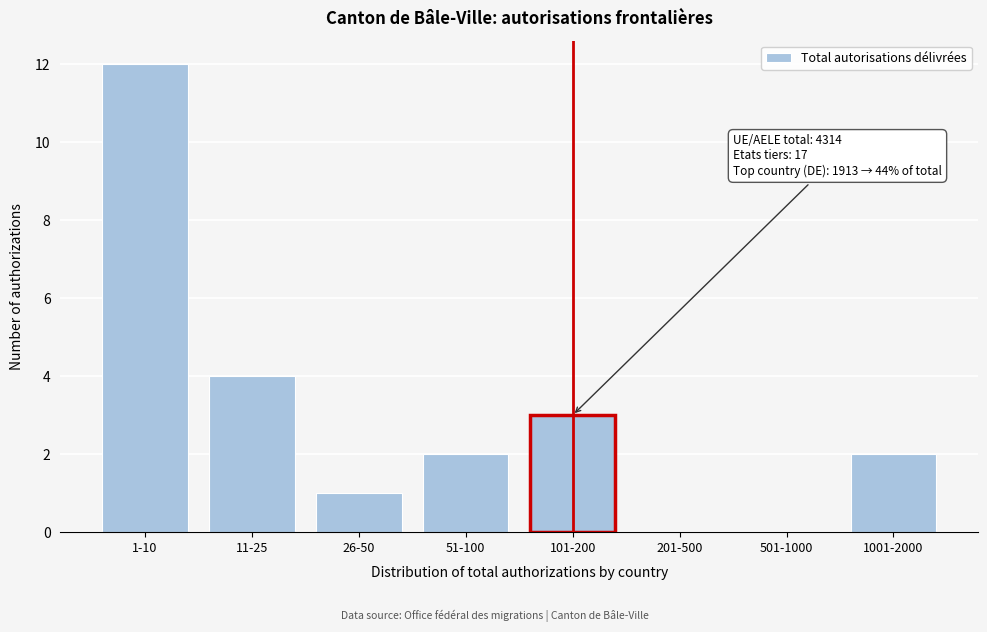

Reading left to right, list all the values displayed in this chart.

1-10=12	11-25=4	26-50=1	51-100=2	101-200=3	201-500=0	501-1000=0	1001-2000=2